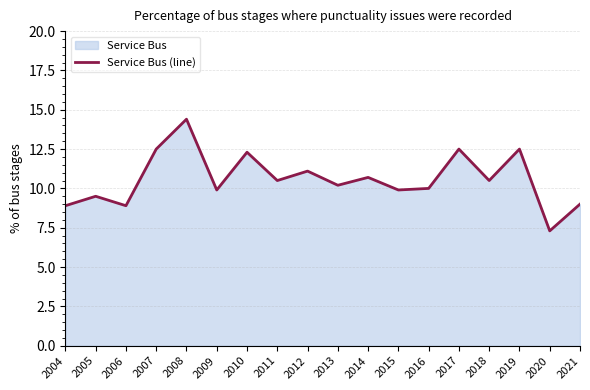

Rank the categories by value from highest to lowest.

2008, 2007, 2017, 2019, 2010, 2012, 2014, 2011, 2018, 2013, 2016, 2009, 2015, 2005, 2021, 2004, 2006, 2020